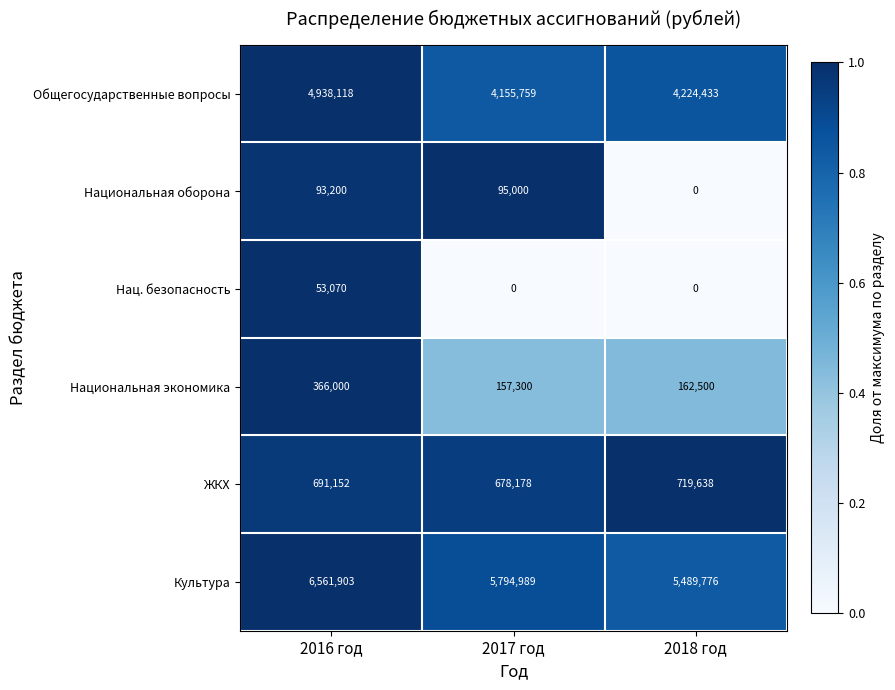

What is the greatest value displayed?

6561903